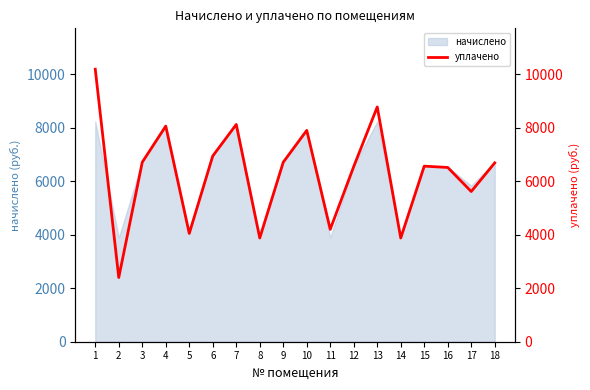

What is the difference between the values at 7 and 9?

1411.4